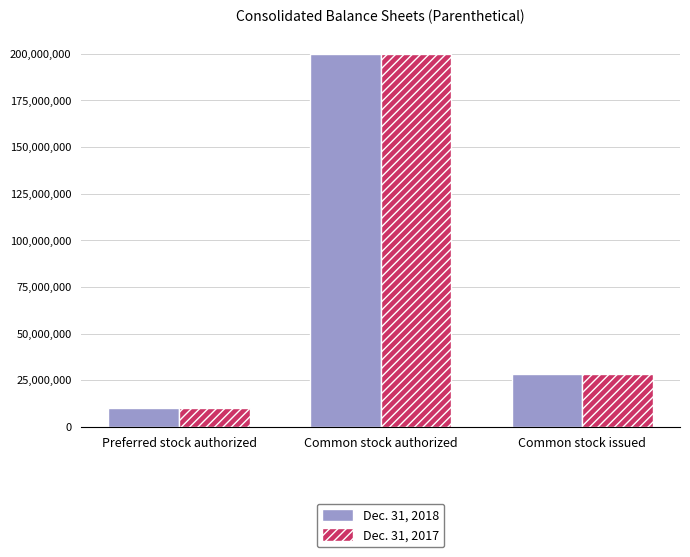

At which category does the chart reach its minimum across all series?

Preferred stock authorized